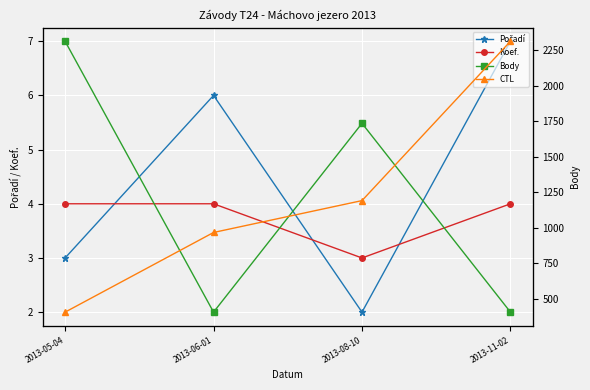

Rank the series by their maximum value, from lowest to highest.

Koef., Pořadí, Body, CTL